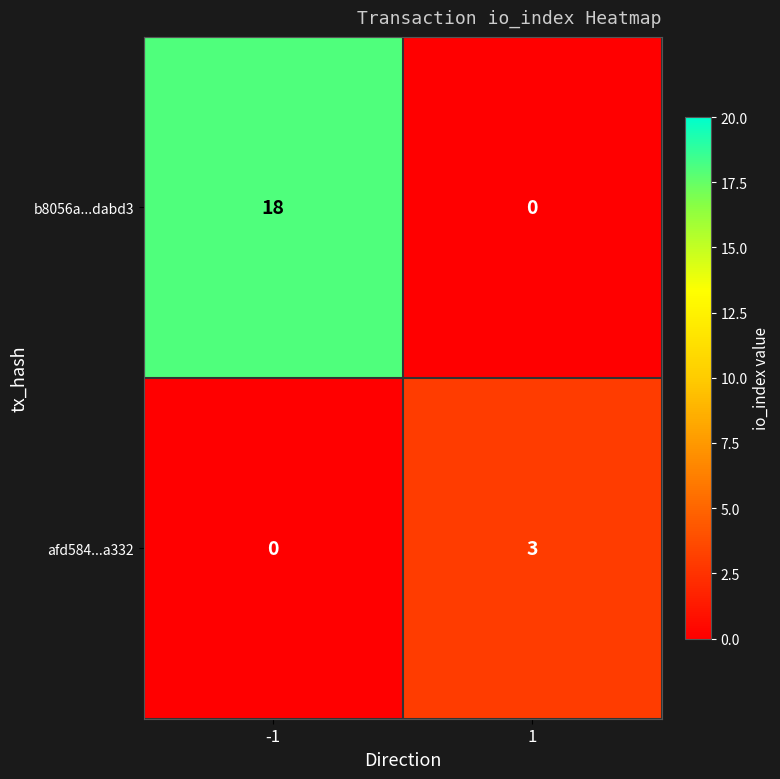

Which series has the widest spread of values?

b8056a...dabd3